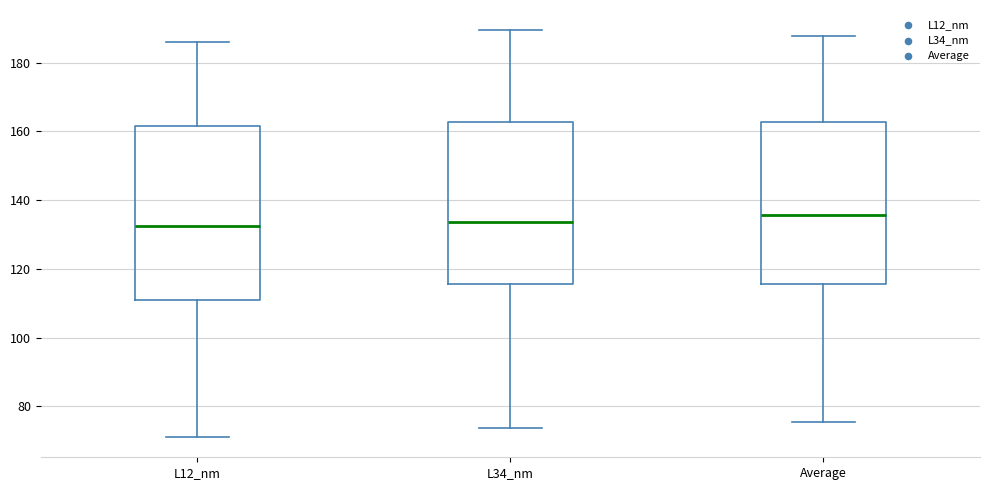

Reading left to right, transcribe this box plot: for each box, give where its median line is, the range the box spans, and where its two whiskers end, as read against the y-axis. The values are not printed on the chart, so give them approximately, as read against the axis.

L12_nm: median 132, box 110 to 162, whiskers 72 to 186
L34_nm: median 134, box 116 to 162, whiskers 74 to 190
Average: median 136, box 116 to 162, whiskers 76 to 188